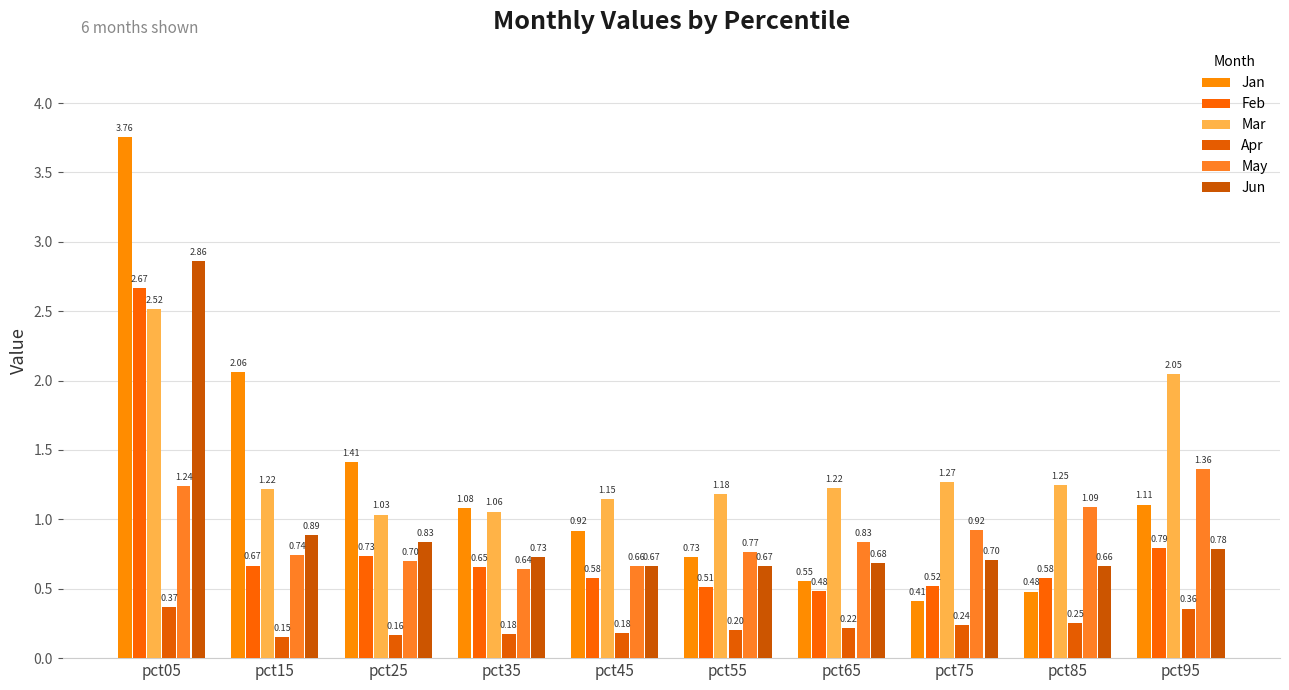

How many Apr values are between 0 and 1?

10